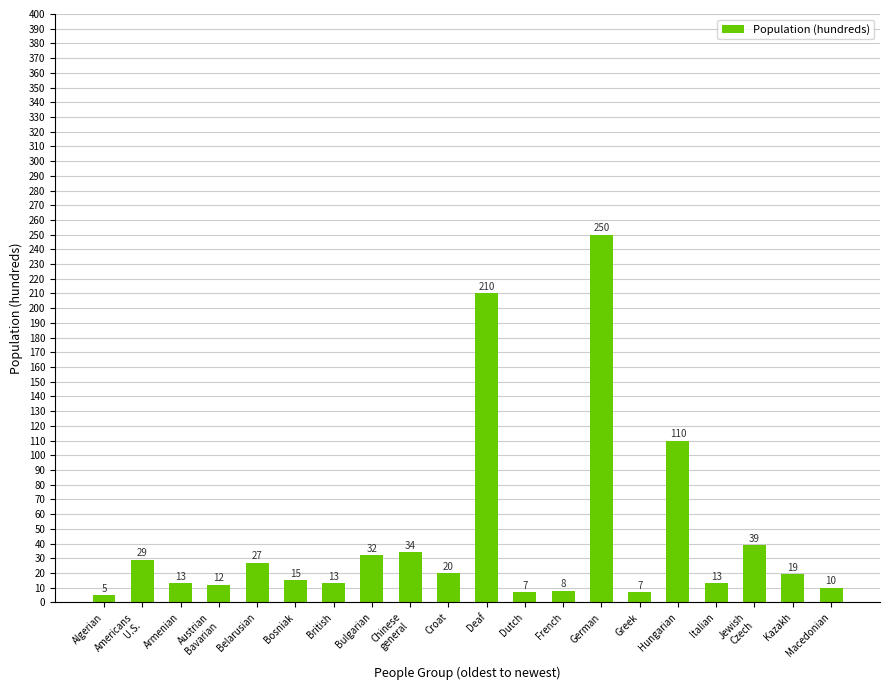

Reading left to right, extract all data points from this chart.

5	29	13	12	27	15	13	32	34	20	210	7	8	250	7	110	13	39	19	10